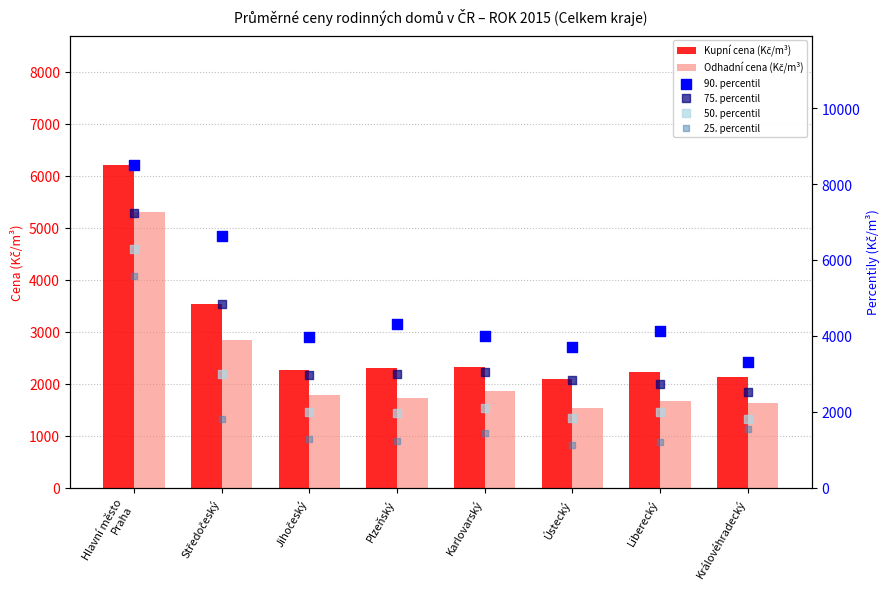

Is the value of 50. percentil at Karlovarský greater than the value of Kupní cena (Kč/m³) at Jihočeský?

No